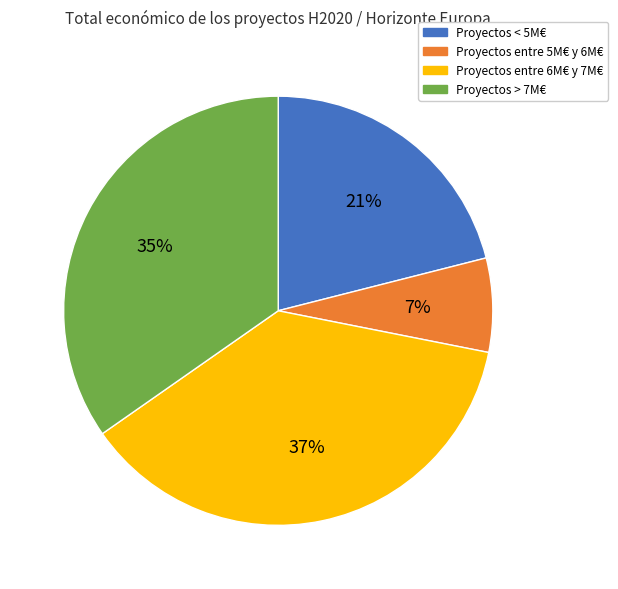

To the nearest percent, what is the difference between the largest and smallest slice percentages?

30%